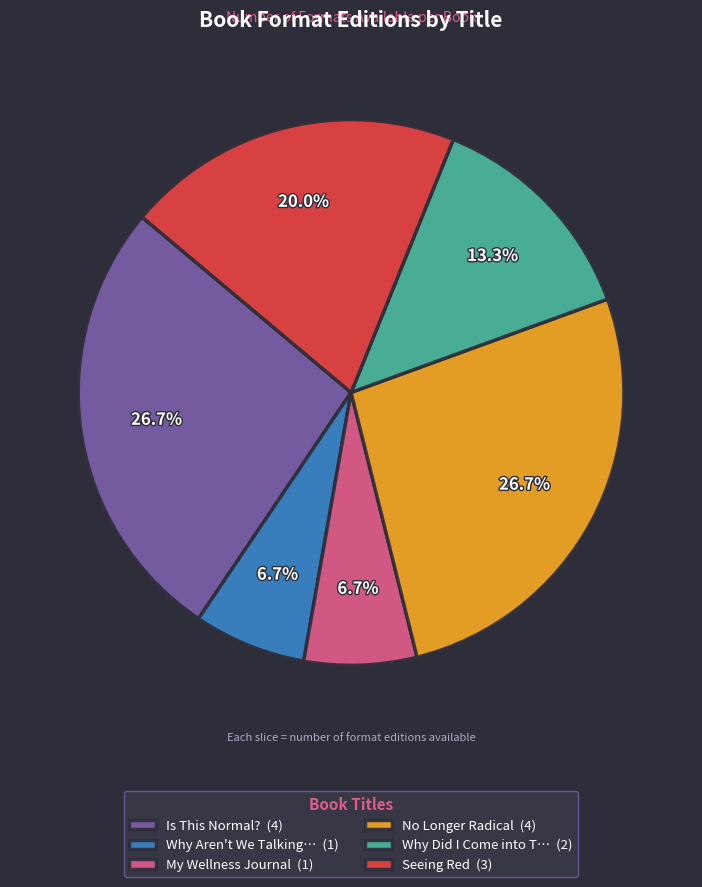

How much of the chart is everything except My Wellness Journal (1)?

93.3%